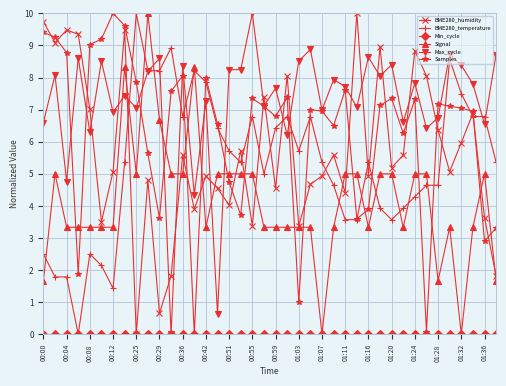

What is the value of the Max_cycle point at the 8th from the left?

7.4